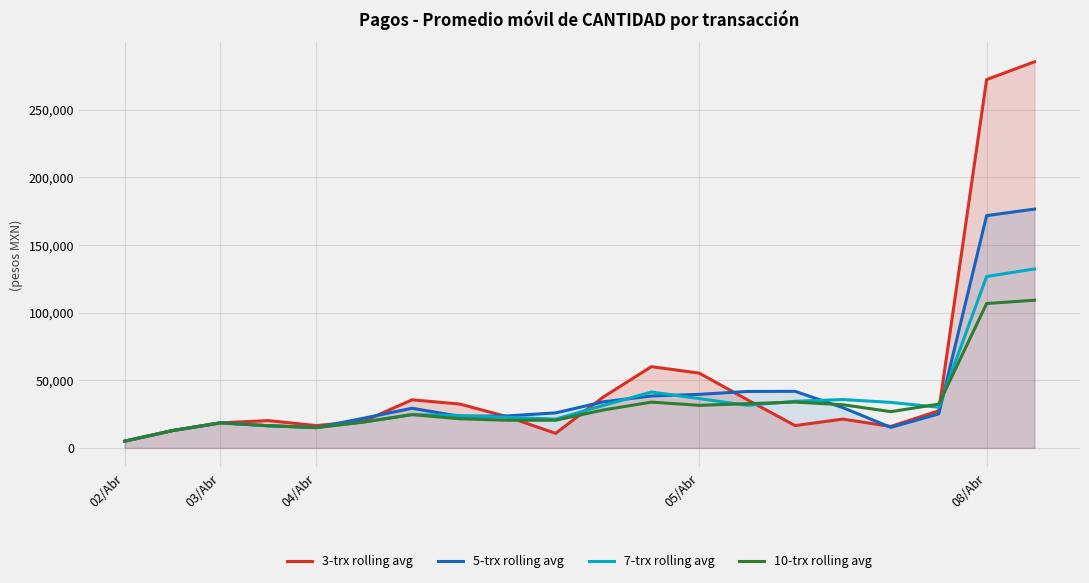

Does the chart display data point markers on the line(s)?

No